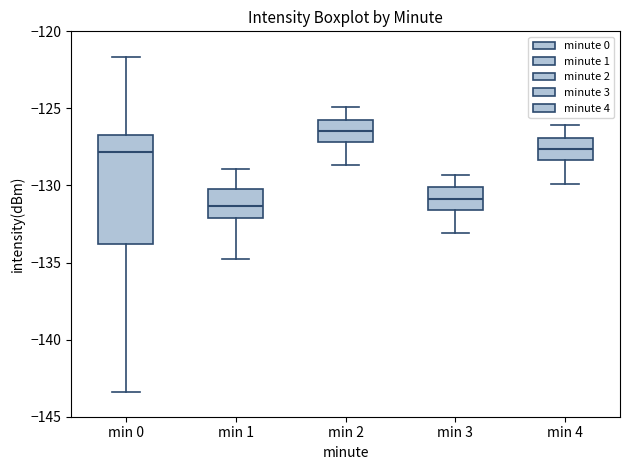

Reading left to right, read every box against the y-axis: the position of its median line, the range the box covers, and the ends of its whiskers. The values are not printed on the chart, so give them approximately, as read against the axis.

min 0: median -128.0, box -134.0 to -126.5, whiskers -143.5 to -121.5
min 1: median -131.5, box -132.0 to -130.0, whiskers -135.0 to -129.0
min 2: median -126.5, box -127.0 to -125.5, whiskers -128.5 to -125.0
min 3: median -131.0, box -131.5 to -130.0, whiskers -133.0 to -129.5
min 4: median -127.5, box -128.5 to -127.0, whiskers -130.0 to -126.0